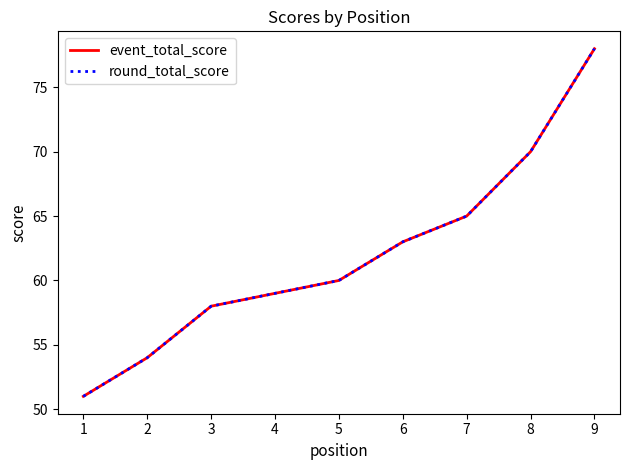

Does the chart have visible grid lines?

No